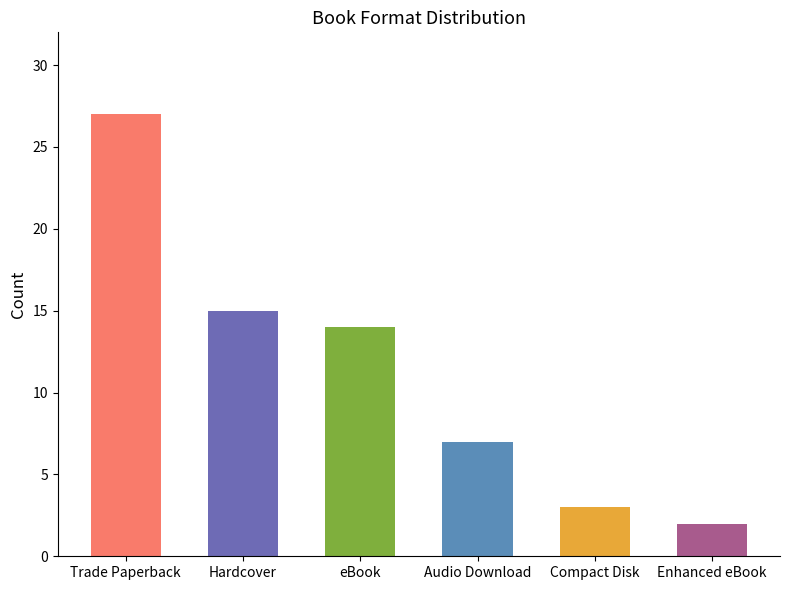

What is the greatest value displayed?

27